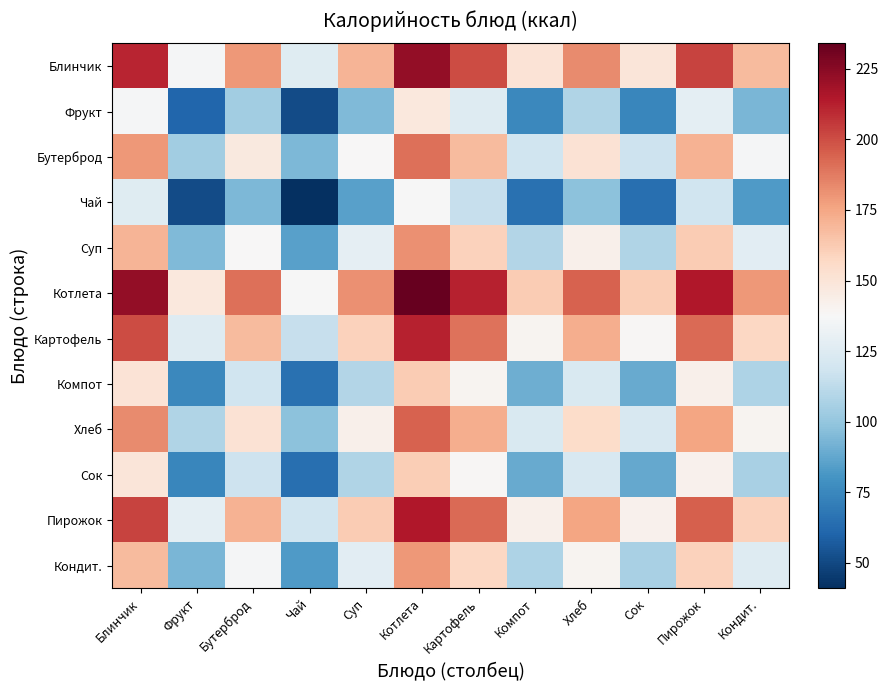

Reading right to left, what are all the values shown in this chart?

Блинчик: Кондит.=168.0	Пирожок=203.0	Сок=149.5	Хлеб=183.2	Компот=150.5	Картофель=200.4	Котлета=222.5	Суп=170.0	Чай=126.0	Бутерброд=179.0	Фрукт=136.0	Блинчик=211.0
Фрукт: Кондит.=93.0	Пирожок=128.0	Сок=74.5	Хлеб=108.2	Компот=75.5	Картофель=125.4	Котлета=147.5	Суп=95.0	Чай=51.0	Бутерброд=104.0	Фрукт=61.0	Блинчик=136.0
Бутерброд: Кондит.=136.0	Пирожок=171.0	Сок=117.5	Хлеб=151.2	Компот=118.5	Картофель=168.4	Котлета=190.5	Суп=138.0	Чай=94.0	Бутерброд=147.0	Фрукт=104.0	Блинчик=179.0
Чай: Кондит.=83.0	Пирожок=118.0	Сок=64.5	Хлеб=98.2	Компот=65.5	Картофель=115.3	Котлета=137.5	Суп=85.0	Чай=41.0	Бутерброд=94.0	Фрукт=51.0	Блинчик=126.0
Суп: Кондит.=127.0	Пирожок=162.0	Сок=108.5	Хлеб=142.2	Компот=109.5	Картофель=159.4	Котлета=181.5	Суп=129.0	Чай=85.0	Бутерброд=138.0	Фрукт=95.0	Блинчик=170.0
Котлета: Кондит.=179.5	Пирожок=214.5	Сок=161.0	Хлеб=194.7	Компот=162.0	Картофель=211.9	Котлета=234.0	Суп=181.5	Чай=137.5	Бутерброд=190.5	Фрукт=147.5	Блинчик=222.5
Картофель: Кондит.=157.4	Пирожок=192.4	Сок=138.9	Хлеб=172.6	Компот=139.9	Картофель=189.8	Котлета=211.9	Суп=159.4	Чай=115.3	Бутерброд=168.4	Фрукт=125.4	Блинчик=200.4
Компот: Кондит.=107.5	Пирожок=142.5	Сок=89.0	Хлеб=122.7	Компот=90.0	Картофель=139.9	Котлета=162.0	Суп=109.5	Чай=65.5	Бутерброд=118.5	Фрукт=75.5	Блинчик=150.5
Хлеб: Кондит.=140.2	Пирожок=175.2	Сок=121.7	Хлеб=155.4	Компот=122.7	Картофель=172.6	Котлета=194.7	Суп=142.2	Чай=98.2	Бутерброд=151.2	Фрукт=108.2	Блинчик=183.2
Сок: Кондит.=106.5	Пирожок=141.5	Сок=88.0	Хлеб=121.7	Компот=89.0	Картофель=138.9	Котлета=161.0	Суп=108.5	Чай=64.5	Бутерброд=117.5	Фрукт=74.5	Блинчик=149.5
Пирожок: Кондит.=160.0	Пирожок=195.0	Сок=141.5	Хлеб=175.2	Компот=142.5	Картофель=192.4	Котлета=214.5	Суп=162.0	Чай=118.0	Бутерброд=171.0	Фрукт=128.0	Блинчик=203.0
Кондит.: Кондит.=125.0	Пирожок=160.0	Сок=106.5	Хлеб=140.2	Компот=107.5	Картофель=157.4	Котлета=179.5	Суп=127.0	Чай=83.0	Бутерброд=136.0	Фрукт=93.0	Блинчик=168.0